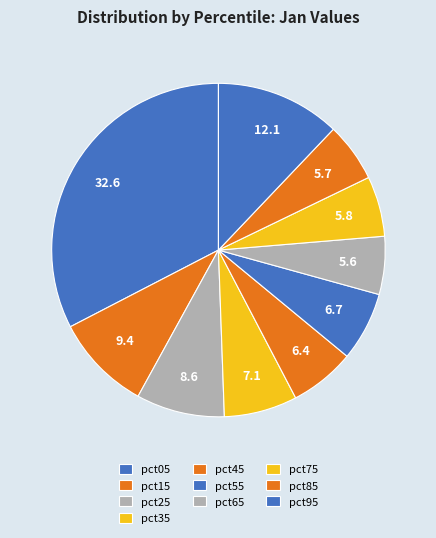

How many segments does this pie chart have?

10